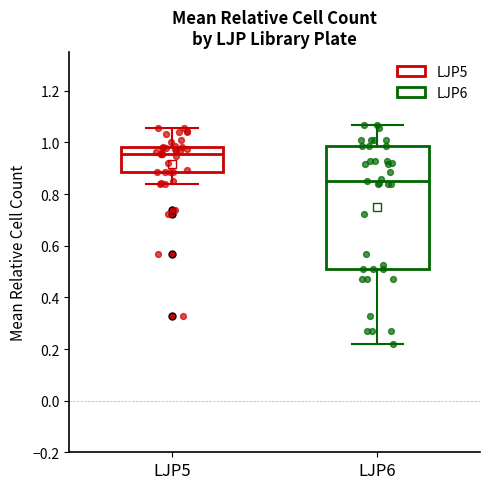

Which box is the tallest, from its lower edge to its upper edge?

LJP6